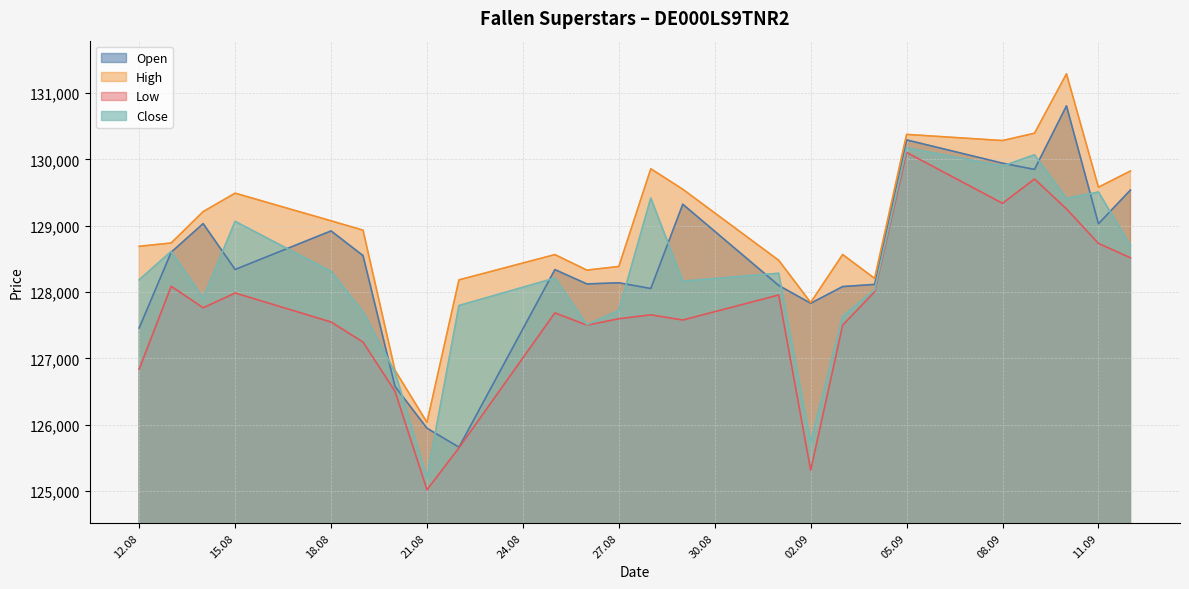

What is the difference between the second highest and minimum values in the Low series?

4684